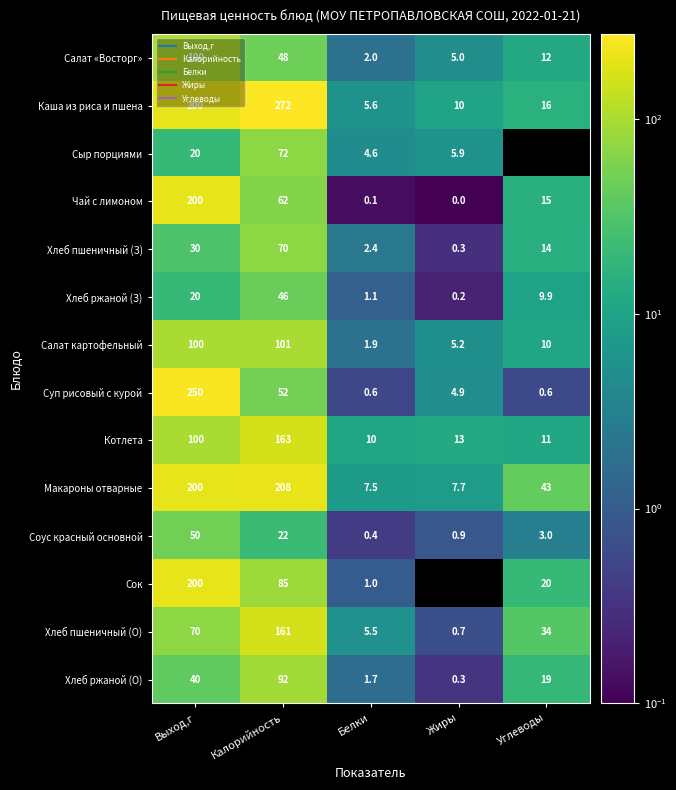

What is the total value across all series at Углеводы?

208.0